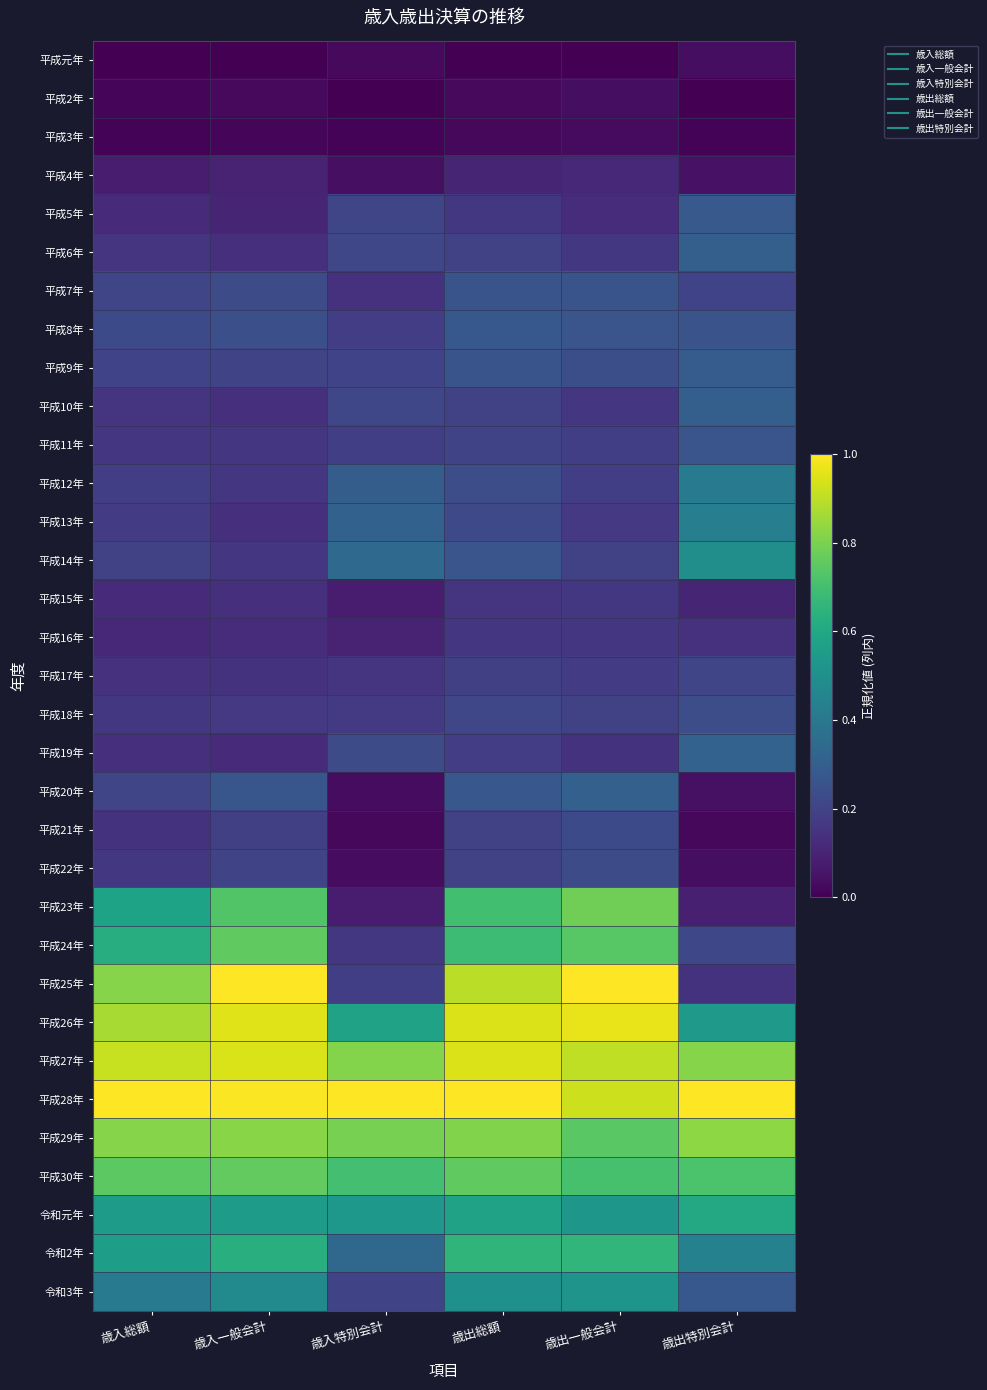

At 歳入特別会計, list the series in order from largest to smallest.

平成28年, 平成27年, 平成29年, 平成30年, 平成26年, 令和元年, 平成14年, 令和2年, 平成13年, 平成12年, 平成19年, 平成10年, 平成6年, 平成5年, 令和3年, 平成9年, 平成11年, 平成25年, 平成8年, 平成18年, 平成24年, 平成17年, 平成7年, 平成16年, 平成23年, 平成15年, 平成4年, 平成22年, 平成20年, 平成元年, 平成21年, 平成3年, 平成2年